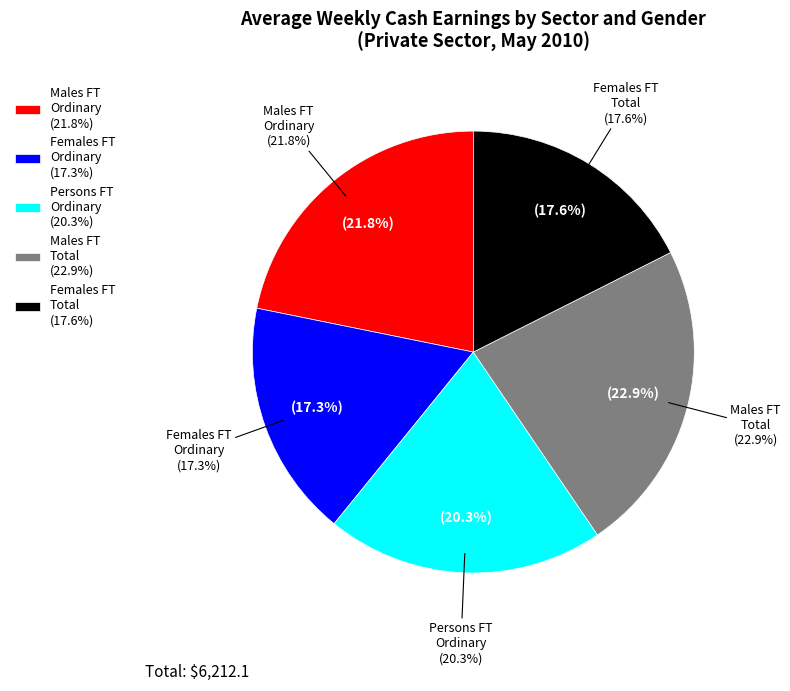

Which has a higher value, Private sector
Persons Full Time Ordinary or Private sector
Females Full Time Ordinary?

Private sector
Persons Full Time Ordinary